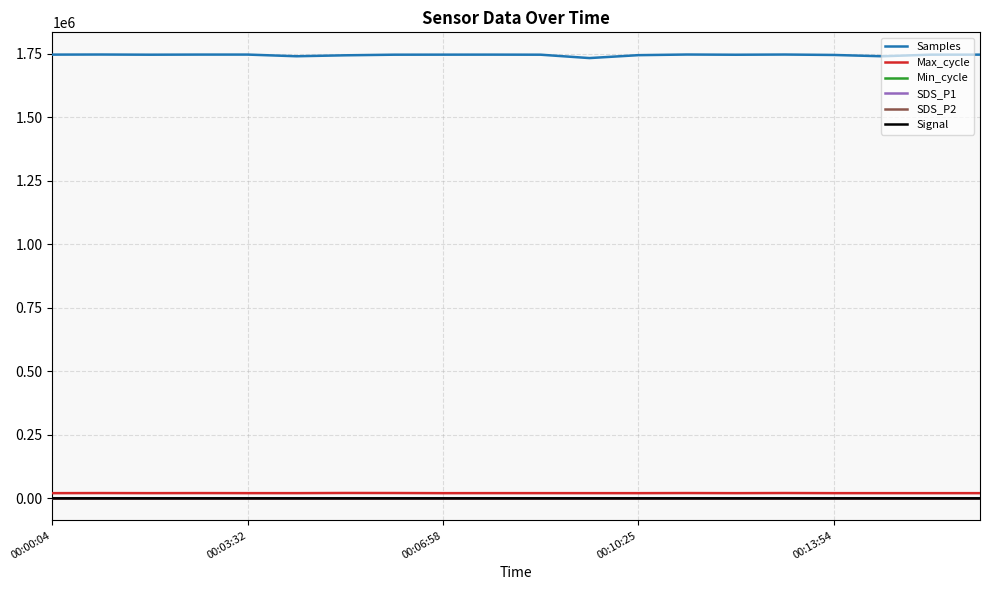

At which label does Samples reach its peak?

00:11:18